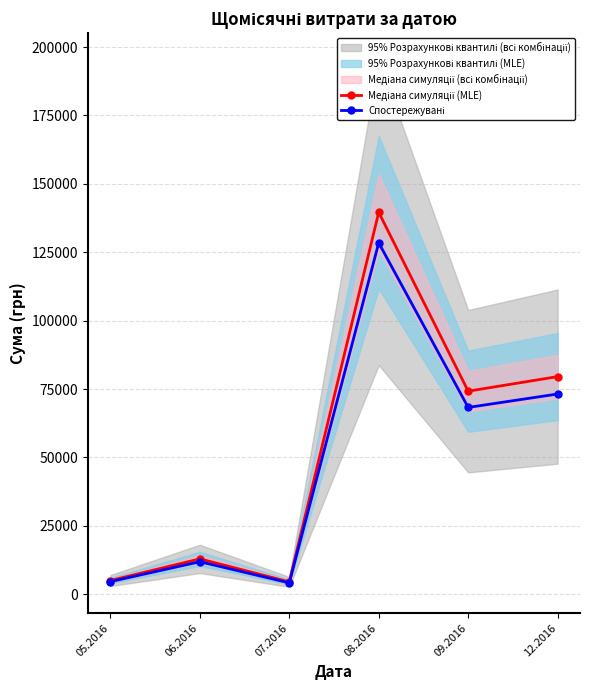

Reading left to right, list all the values displayed in this chart.

Медіана симуляції (MLE): 5017.1	12926.0	4527.0	139609.9	74226.0	79561.0
Спостережувані: 4615.8	11891.9	4164.8	128441.1	68287.9	73196.1